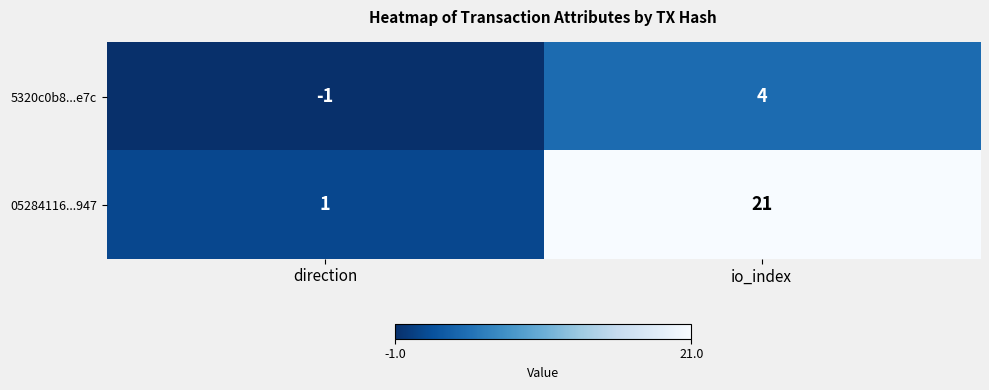

Between direction and io_index, which series saw the biggest shift?

05284116...947